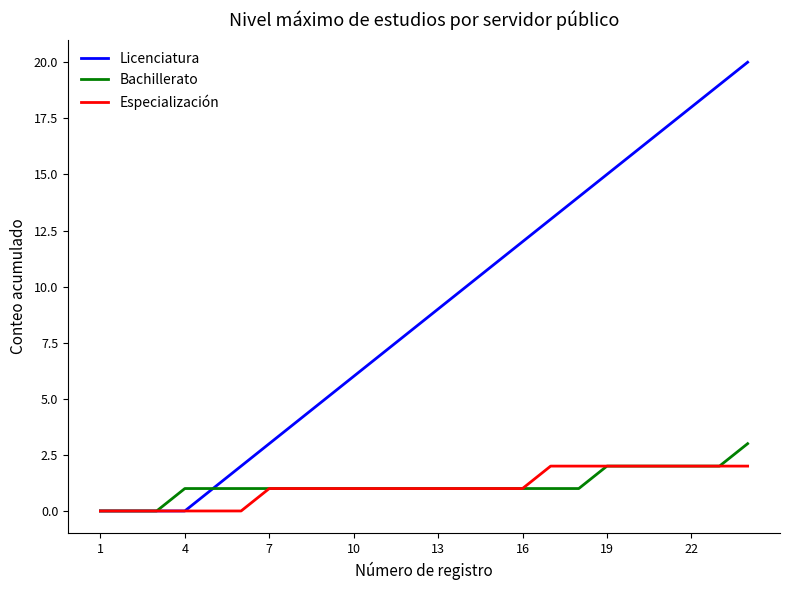

Which series has the largest total across all categories?

Licenciatura